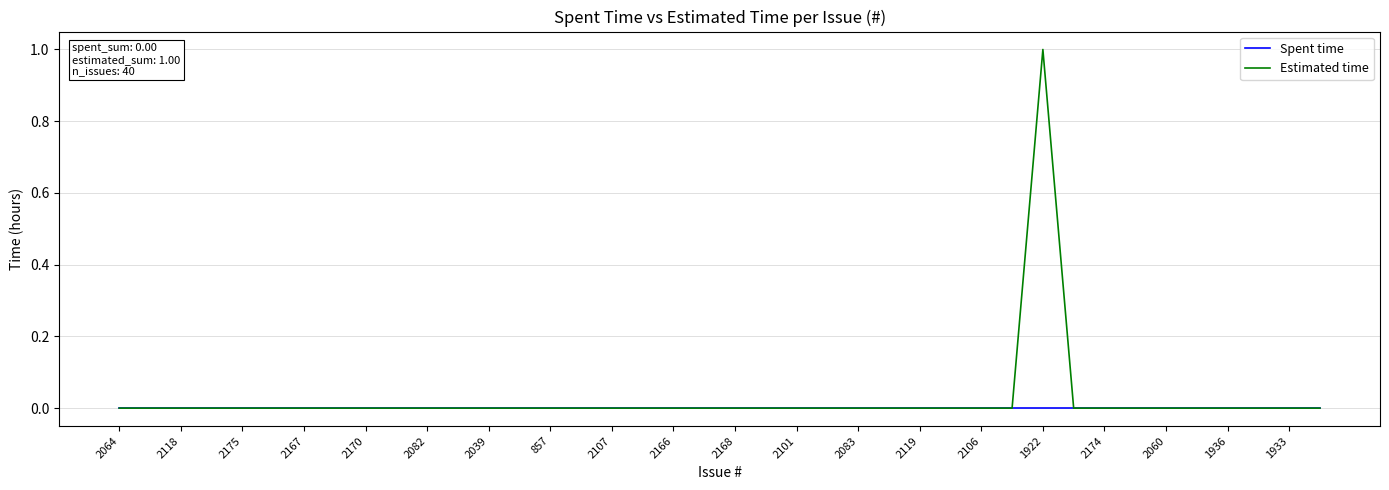

Which series has the widest spread of values?

Estimated time